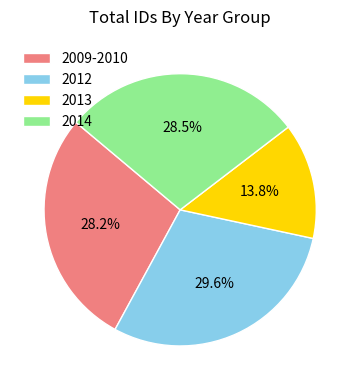

How much of the chart is everything except 2013?

86.2%